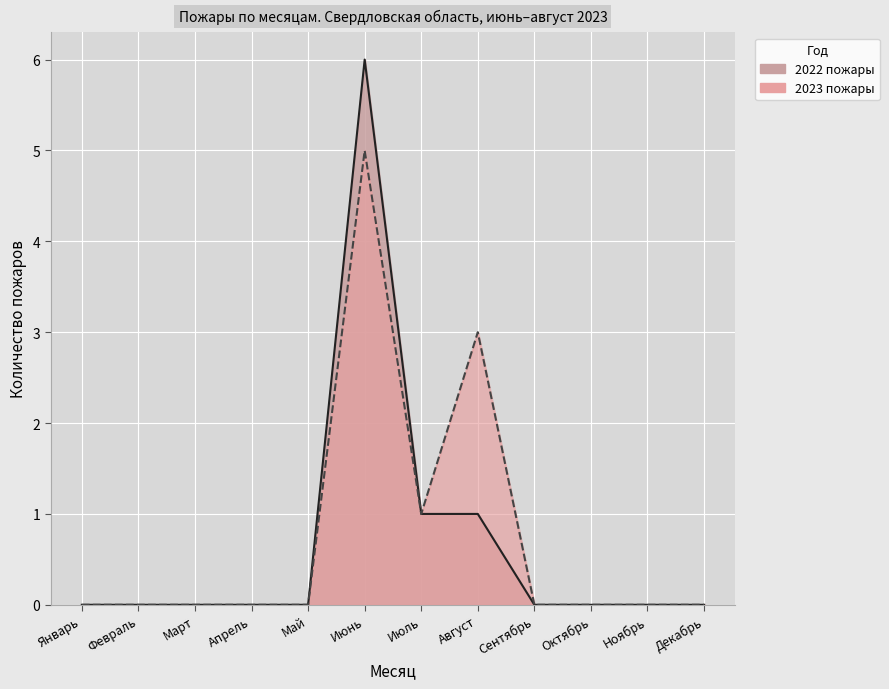

How many 2023 пожары values are between 0 and 1?

10